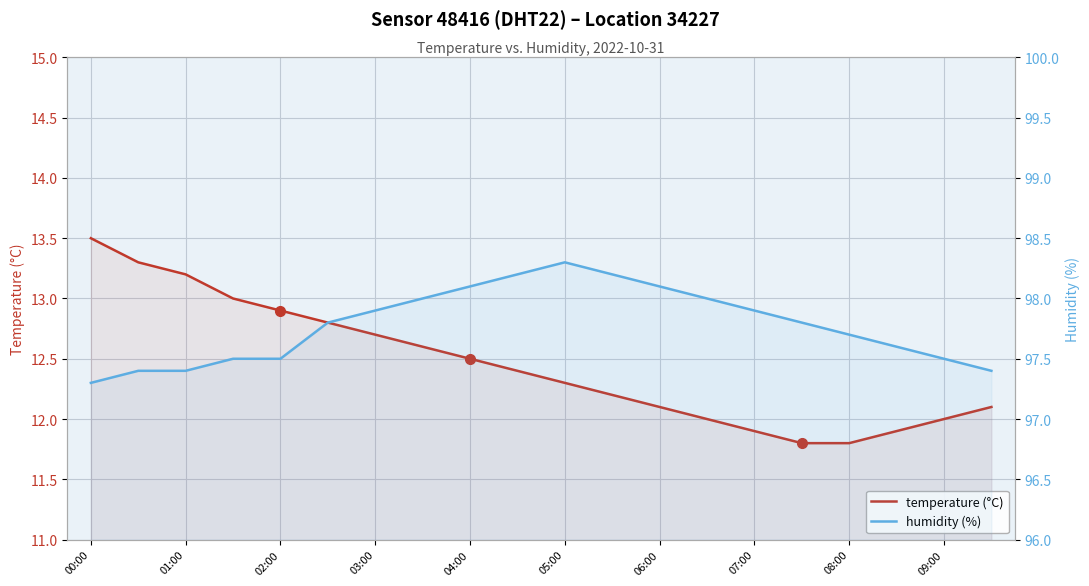

True or false: humidity (%) has more than 1 points higher than both neighbors.

False